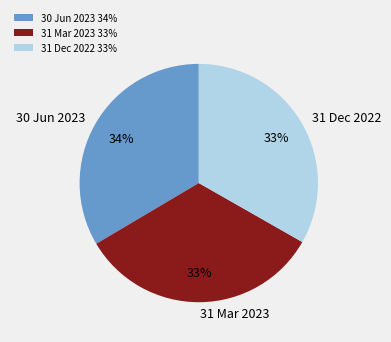

To the nearest percent, what is the average slice percentage?

33%